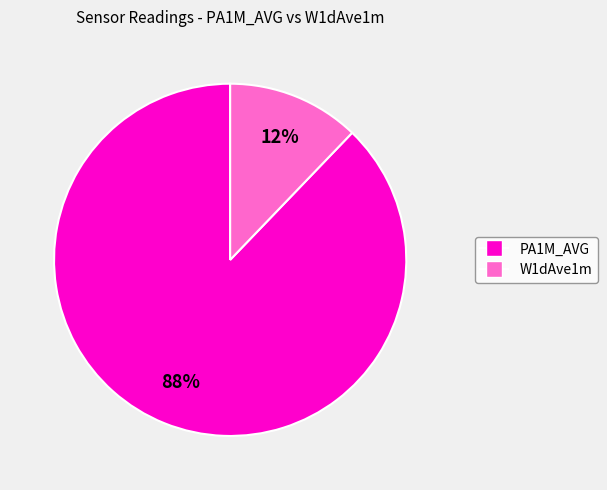

To the nearest percent, what is the average slice percentage?

50%